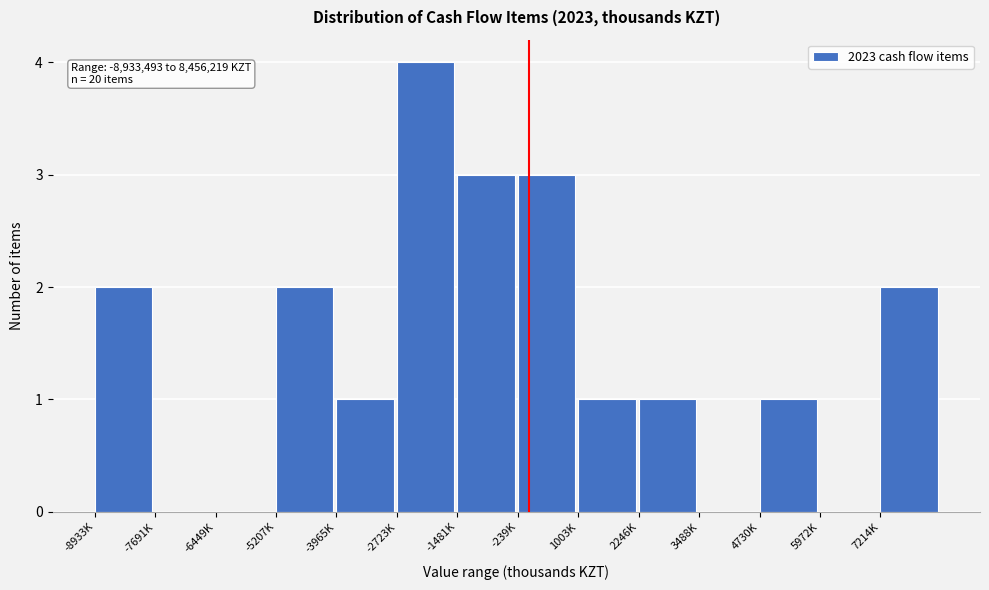

Reading left to right, list all the values displayed in this chart.

-8933K=2	-7691K=0	-6449K=0	-5207K=2	-3965K=1	-2723K=4	-1481K=3	-239K=3	1003K=1	2246K=1	3488K=0	4730K=1	5972K=0	7214K=2